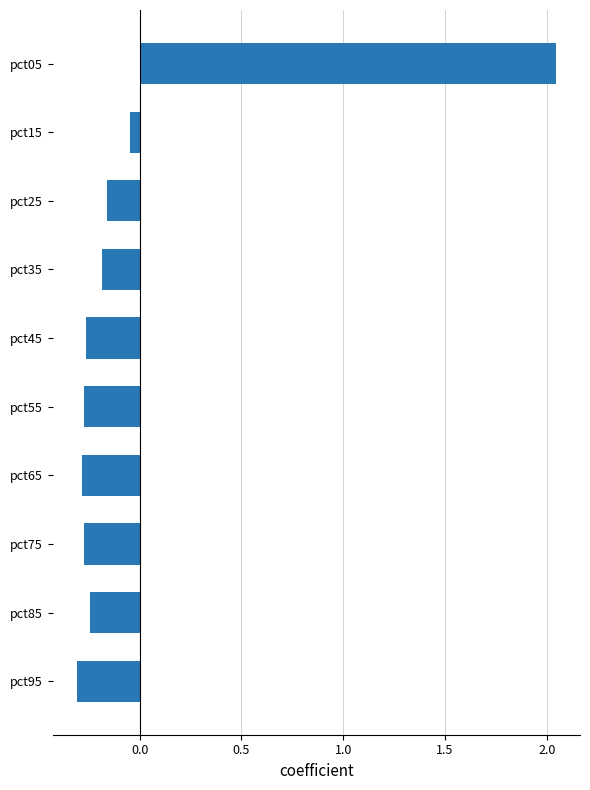

What is the difference between the second highest and second lowest values?

0.2